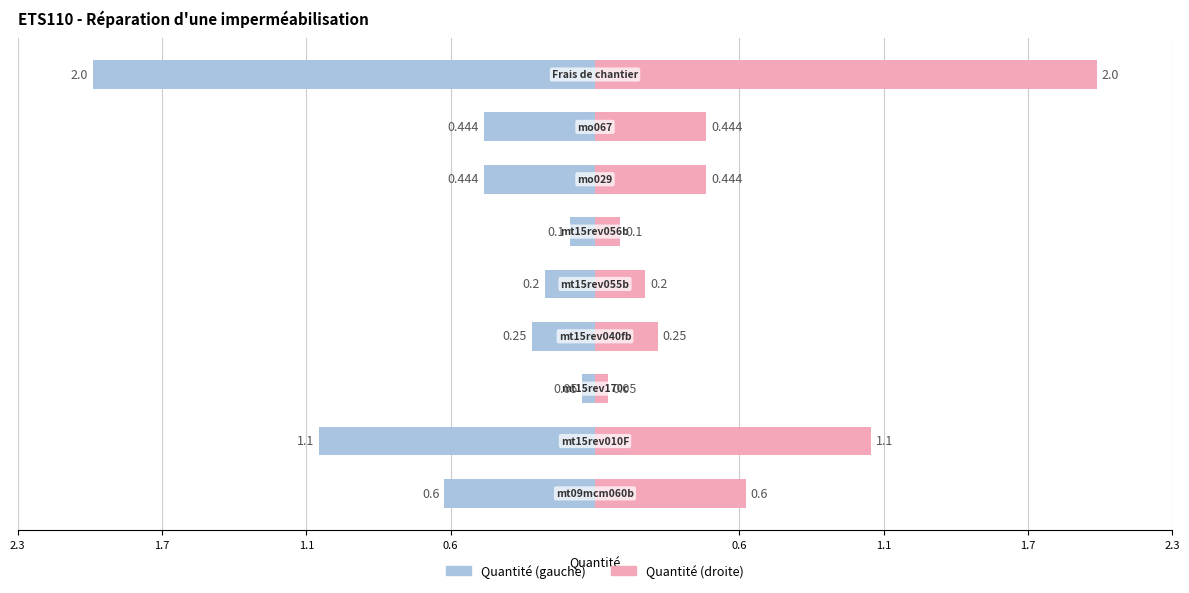

The Quantité (gauche) series shows -0.1 at 1.7. True or false?

True